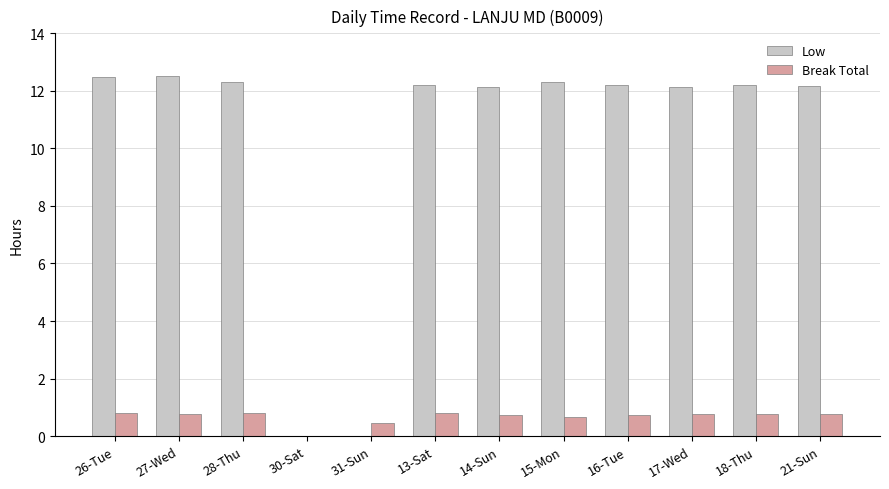

What is the maximum value for Low?

12.5